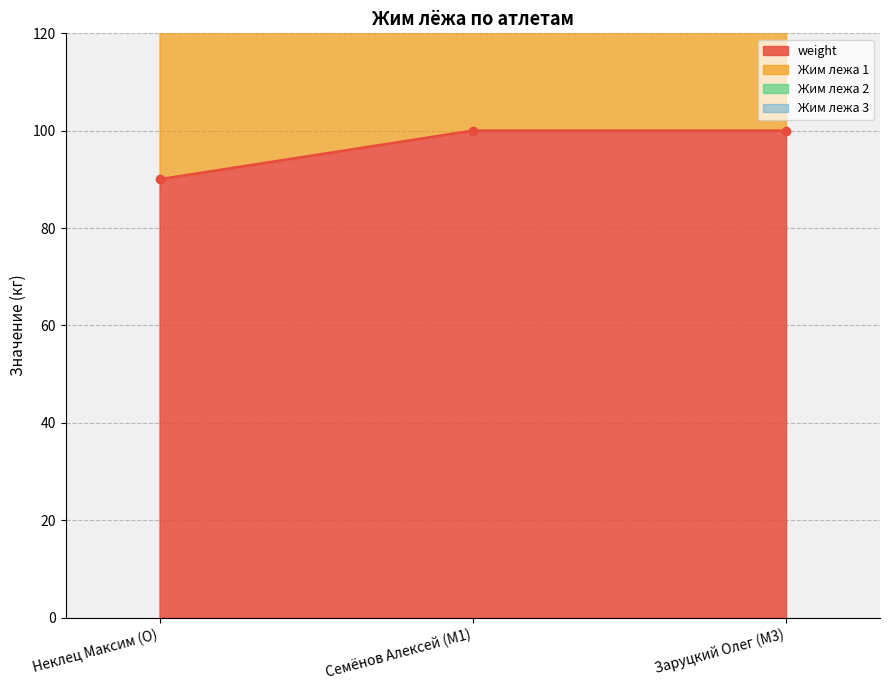

What is the difference between the second highest and minimum values in the Жим лежа 3 series?

33.2